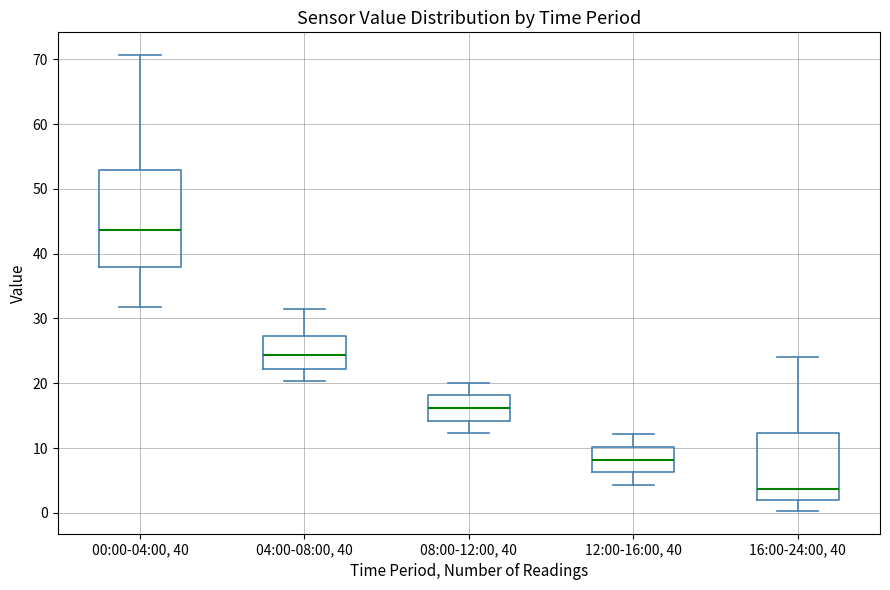

Which box is the tallest, from its lower edge to its upper edge?

00:00-04:00, 40